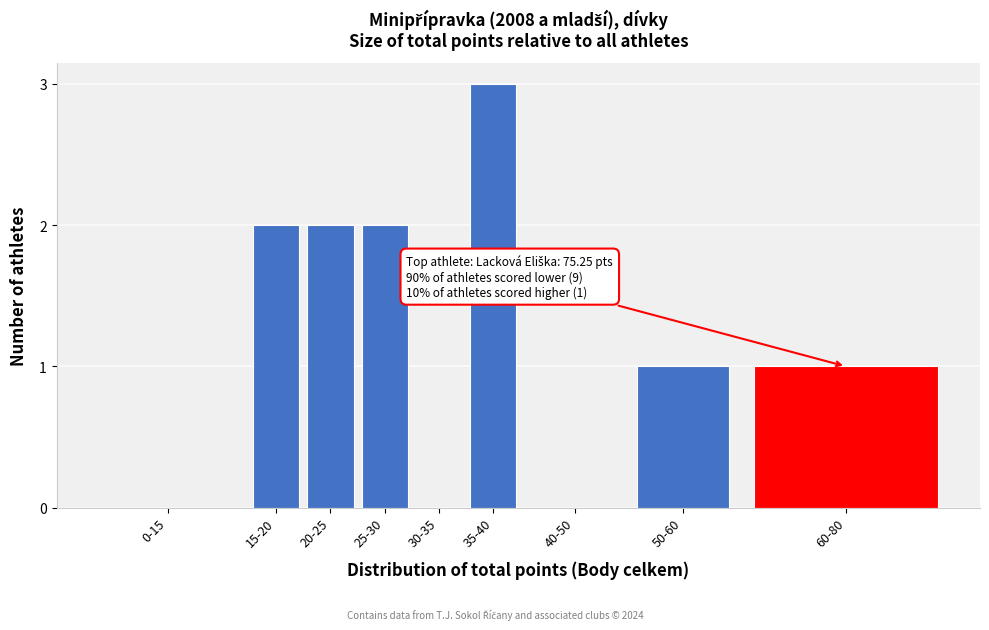

Reading left to right, what are all the values shown in this chart?

0-15=0	15-20=2	20-25=2	25-30=2	30-35=0	35-40=3	40-50=0	50-60=1	60-80=1